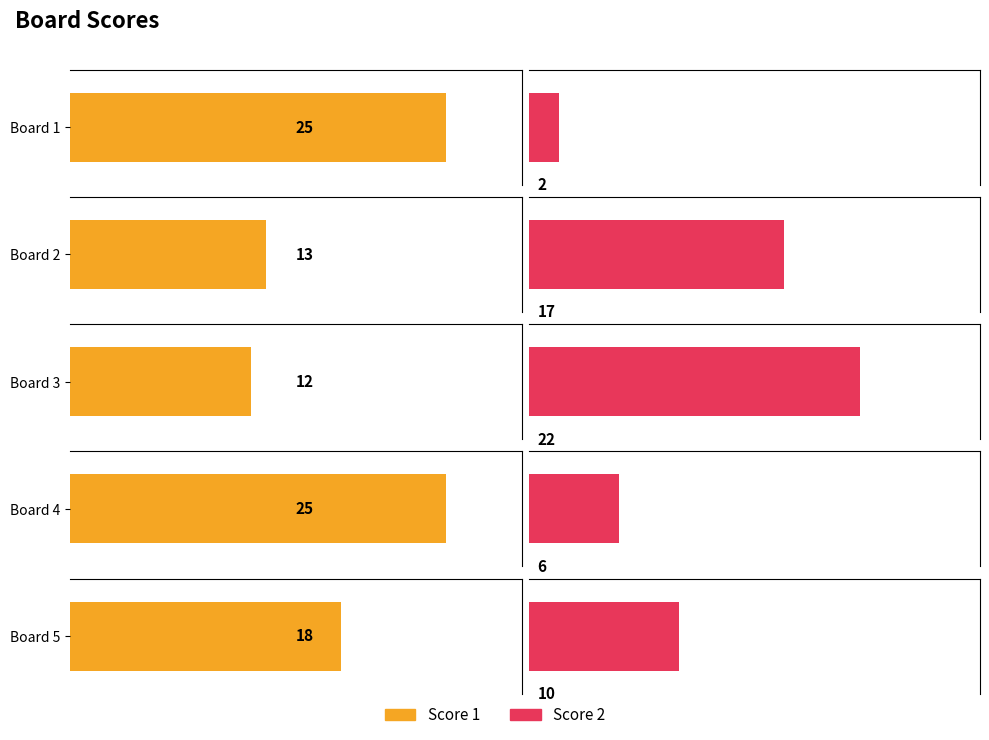

How many bars are there in total?

10